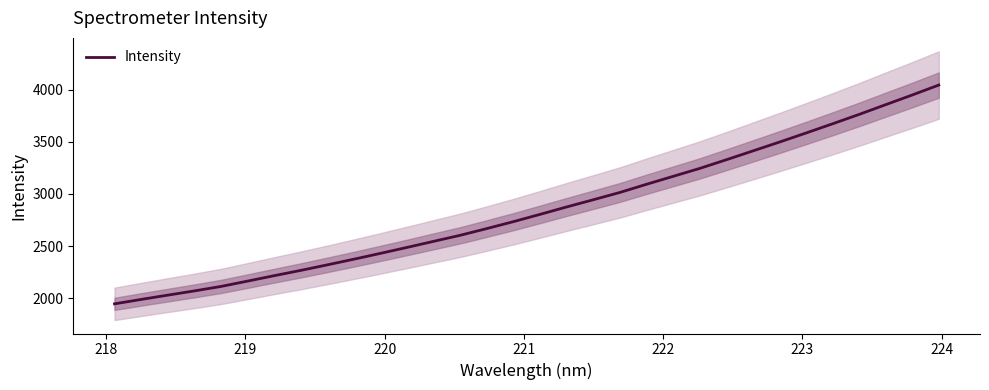

What is the maximum value for Intensity?

4045.4